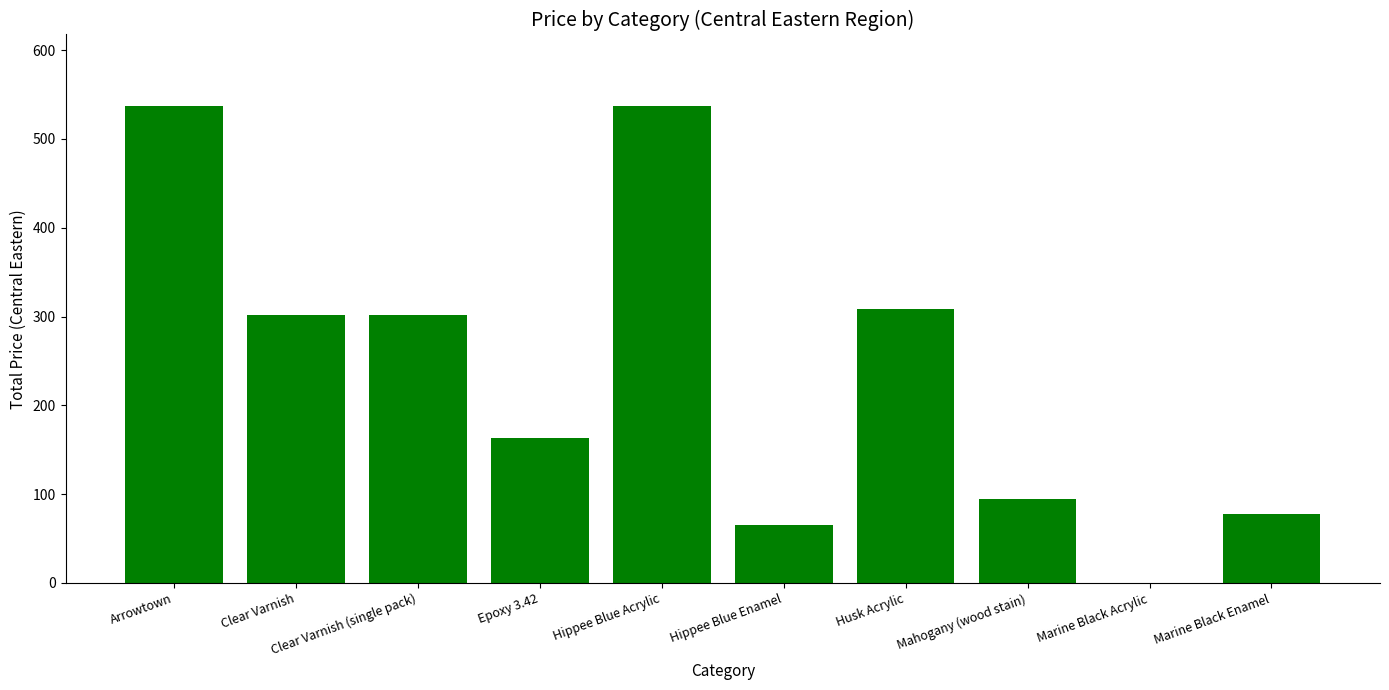

How many distinct data groups are displayed?

1